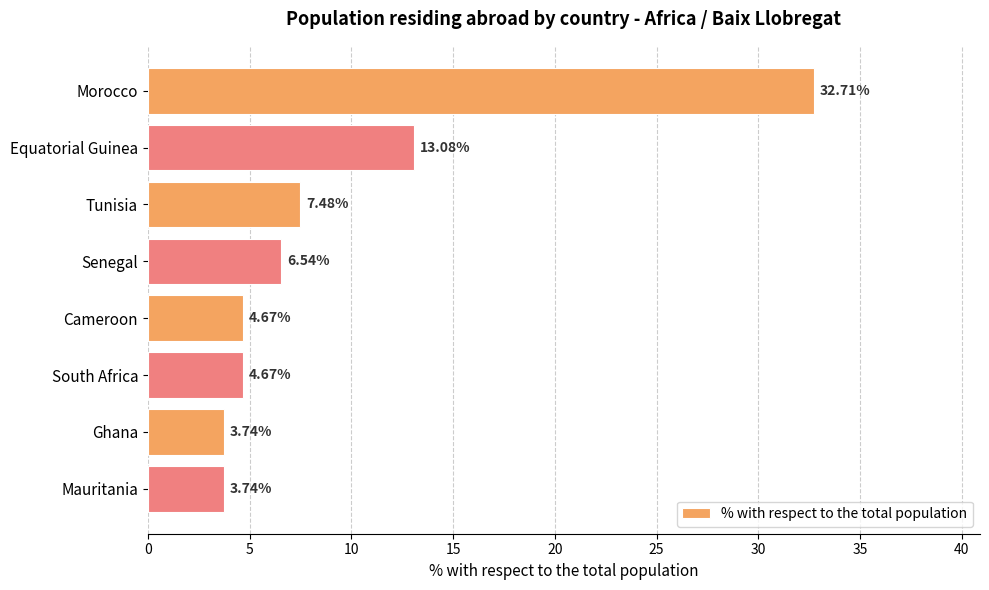

What is the average value?

9.6